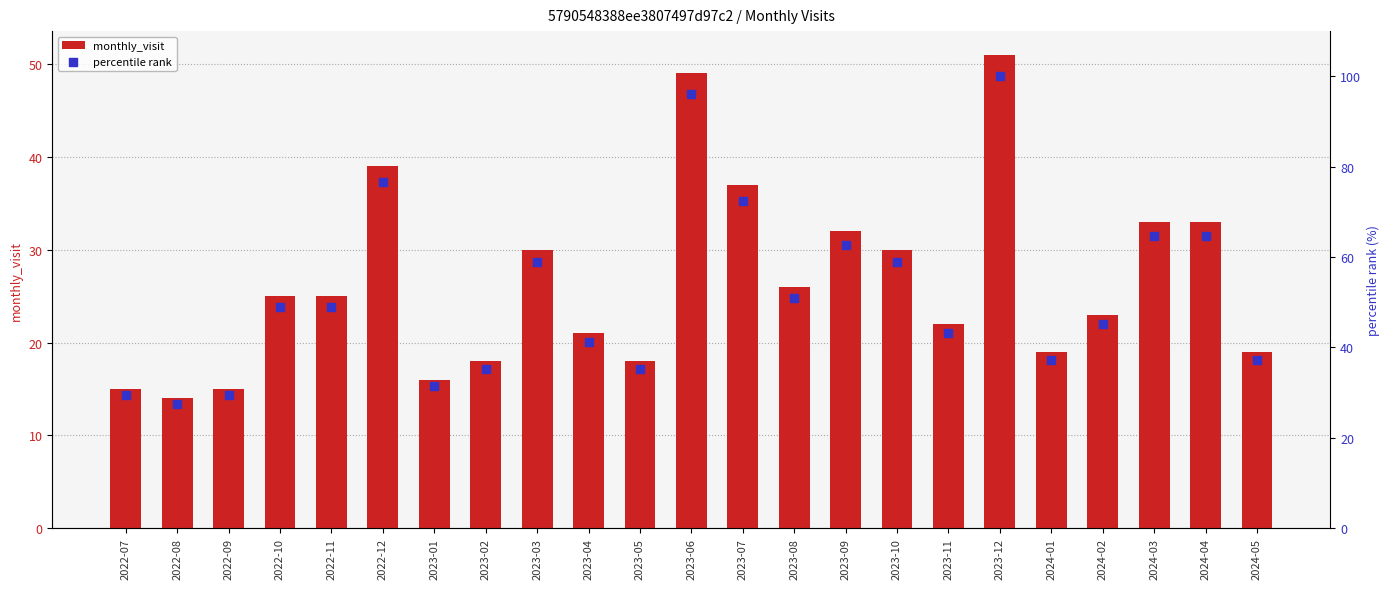

What is the total value across all series at 2023-09?

94.7